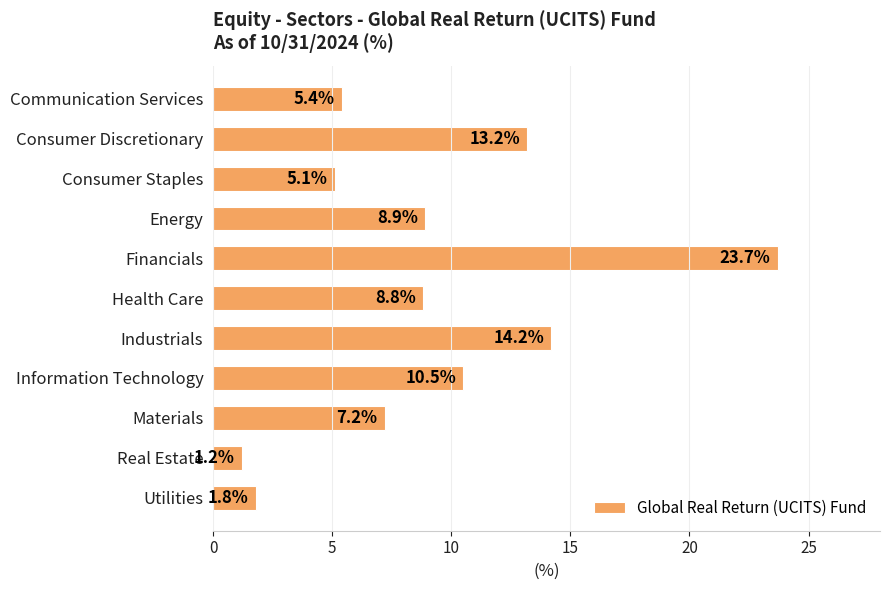

Reading bottom to top, transcribe all the data shown in this chart.

Utilities=1.8	Real Estate=1.2	Materials=7.2	Information Technology=10.5	Industrials=14.2	Health Care=8.8	Financials=23.7	Energy=8.9	Consumer Staples=5.1	Consumer Discretionary=13.2	Communication Services=5.4